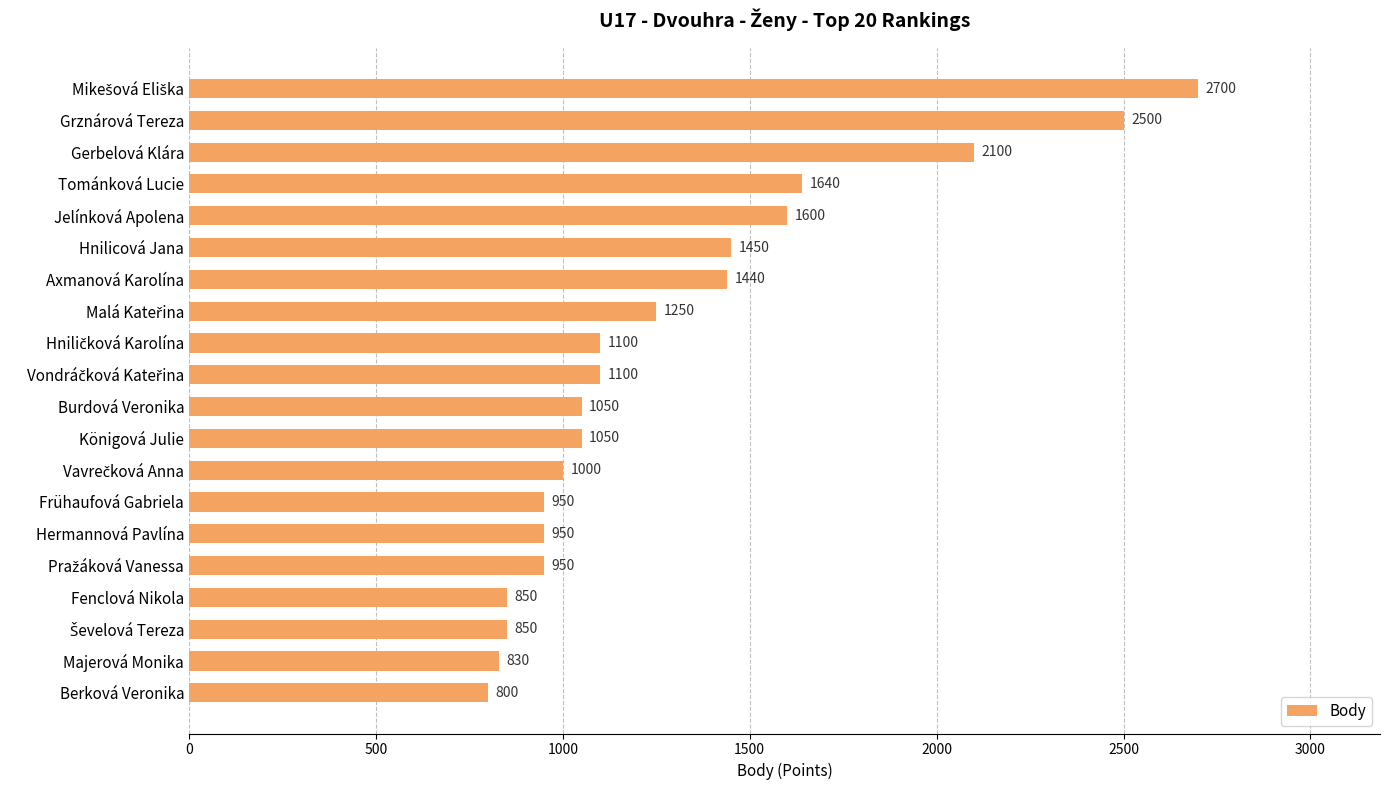

Which label corresponds to the smallest value in the chart?

Berková Veronika